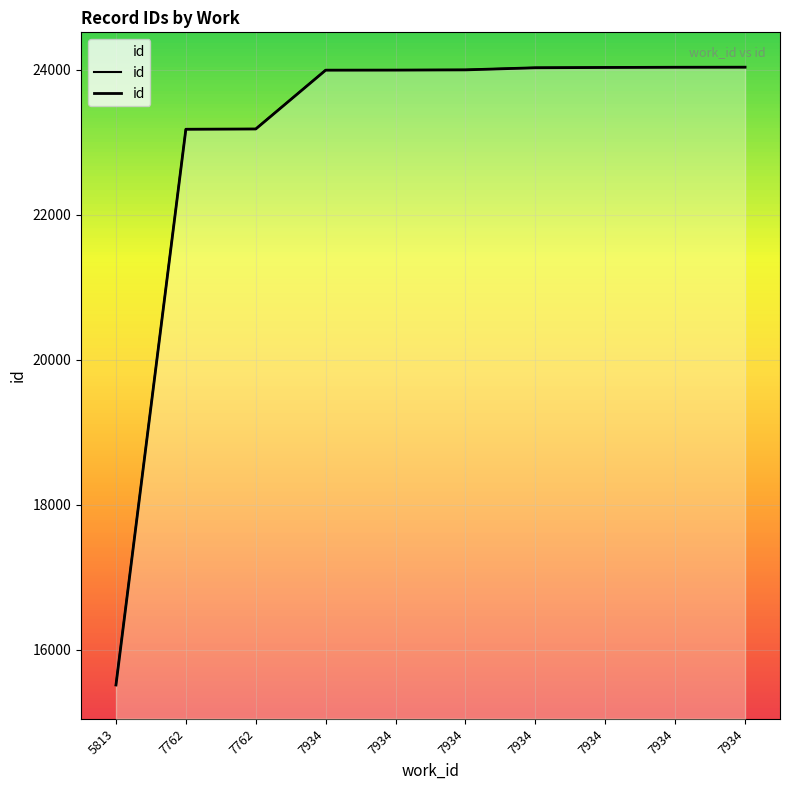

What is the average value?

22999